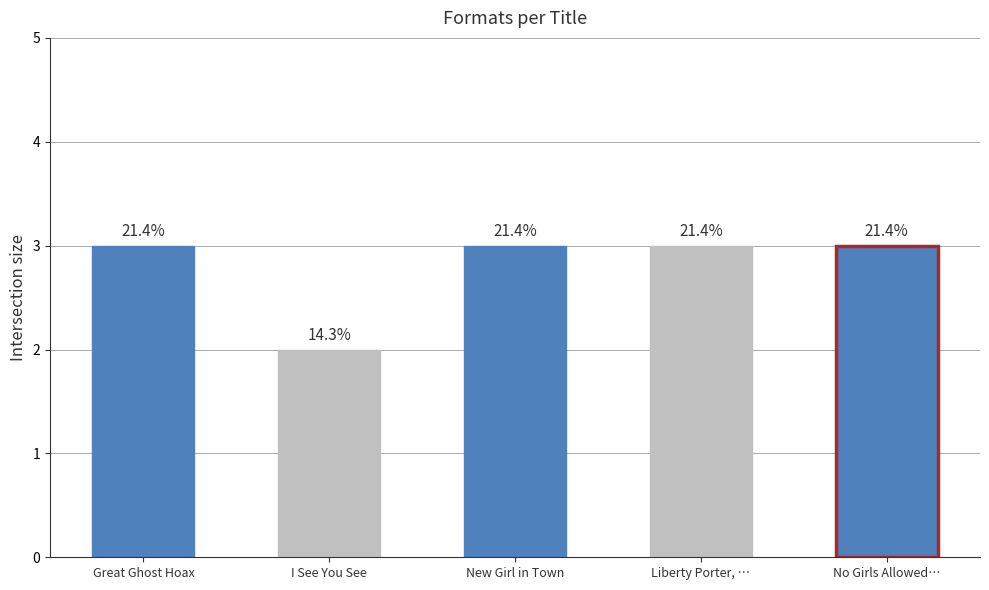

Reading left to right, list all the values displayed in this chart.

3	2	3	3	3